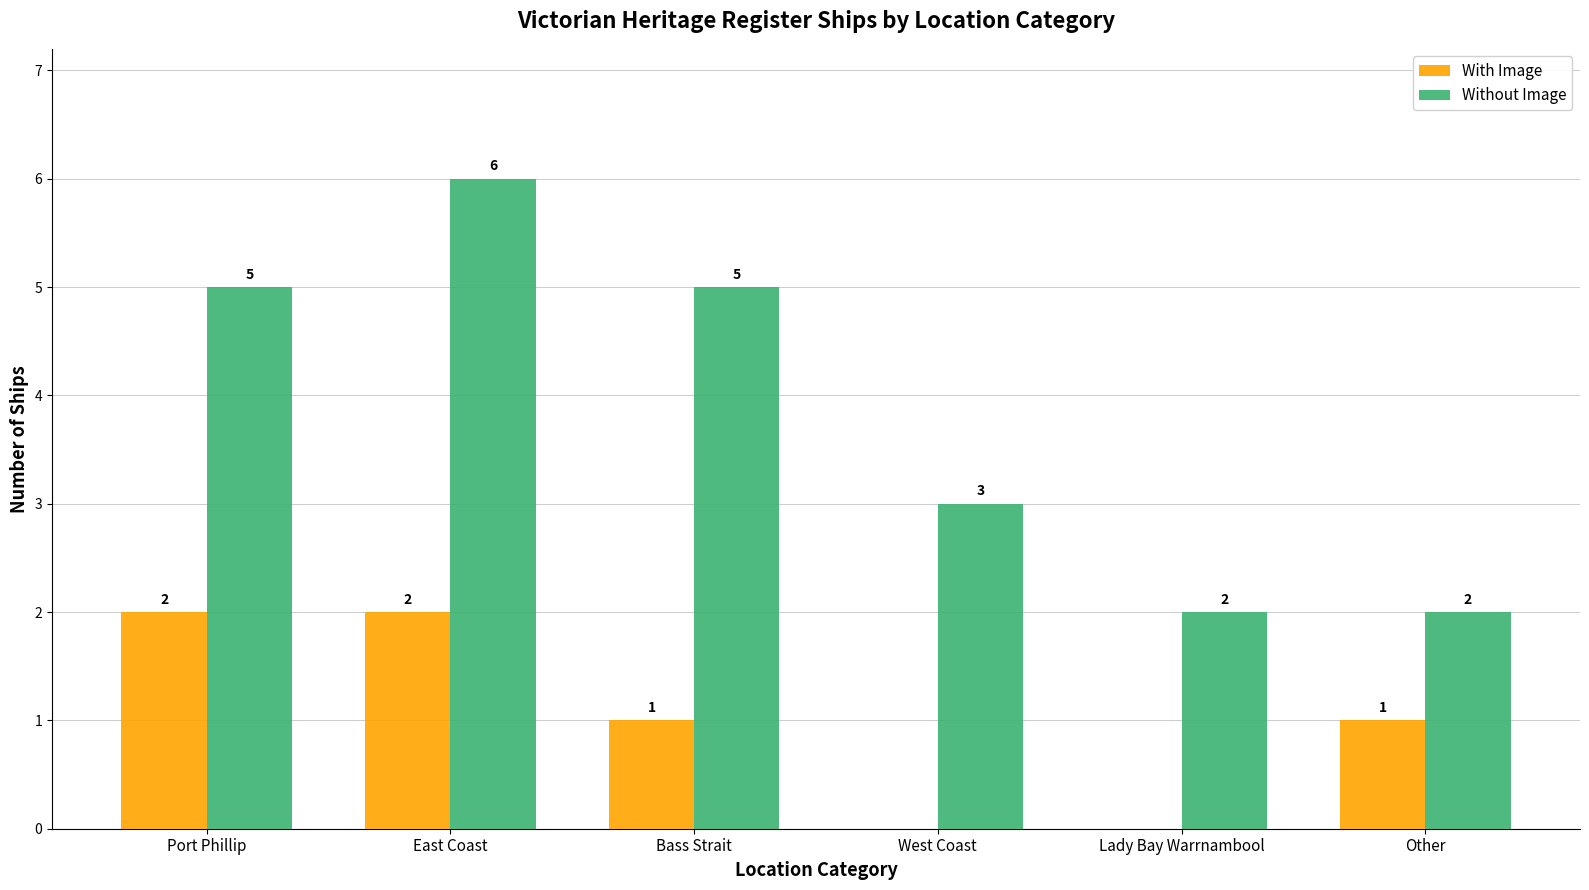

At which label does With Image first exceed 1?

Port Phillip